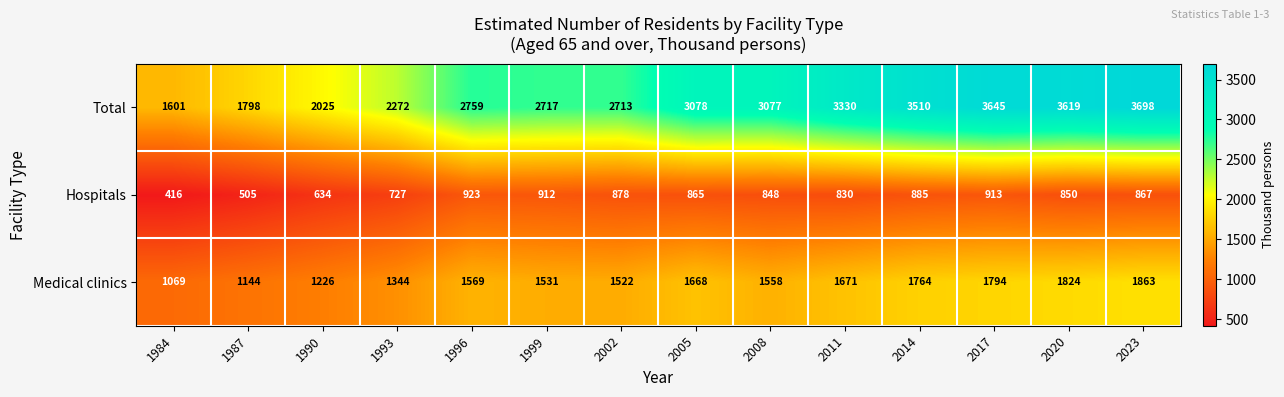

List the series in order of their peak value, lowest first.

Hospitals, Medical clinics, Total